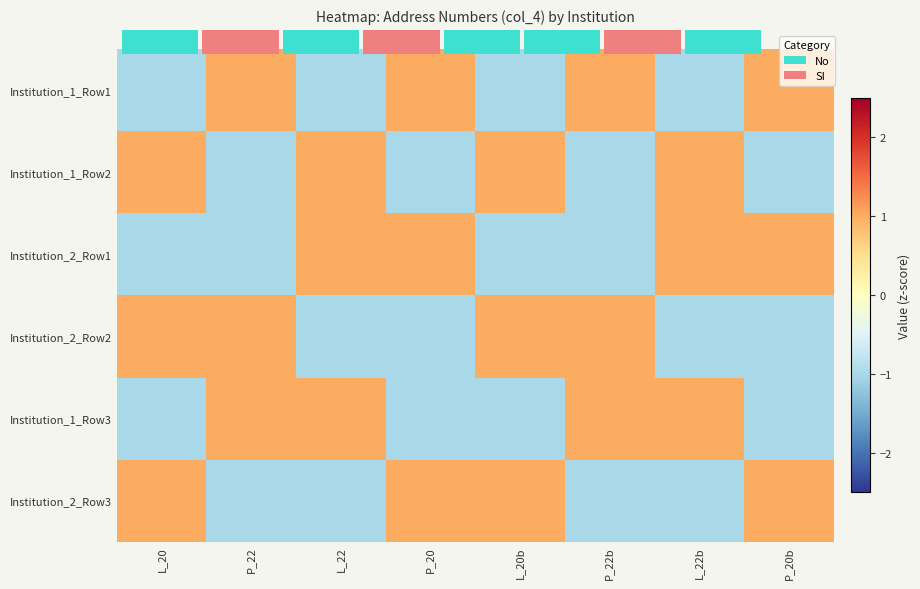

The value of Institution_1_Row3 at P_22 is 1.0. True or false?

True